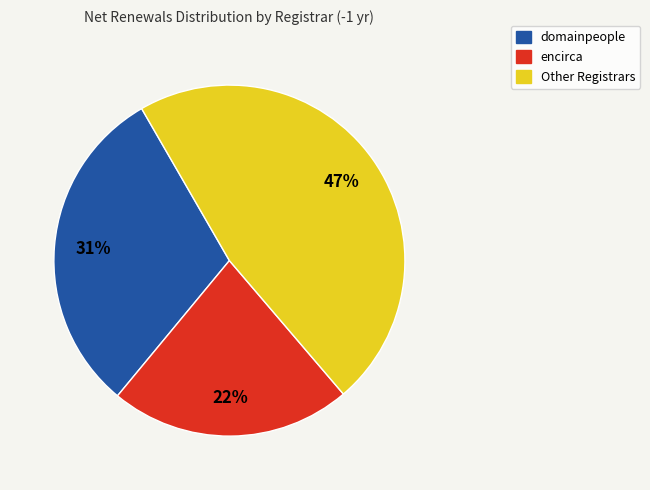

To the nearest percent, what is the average slice percentage?

33%